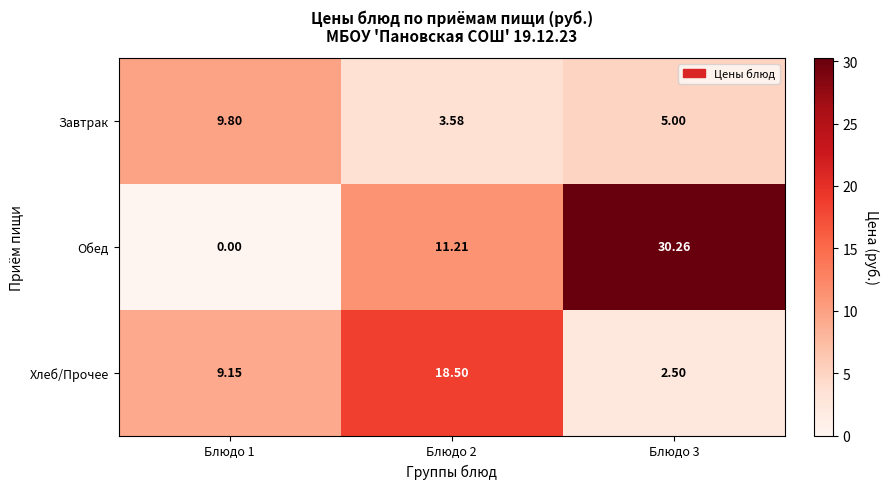

Is the value of Обед at Блюдо 1 greater than the value of Завтрак at Блюдо 2?

No